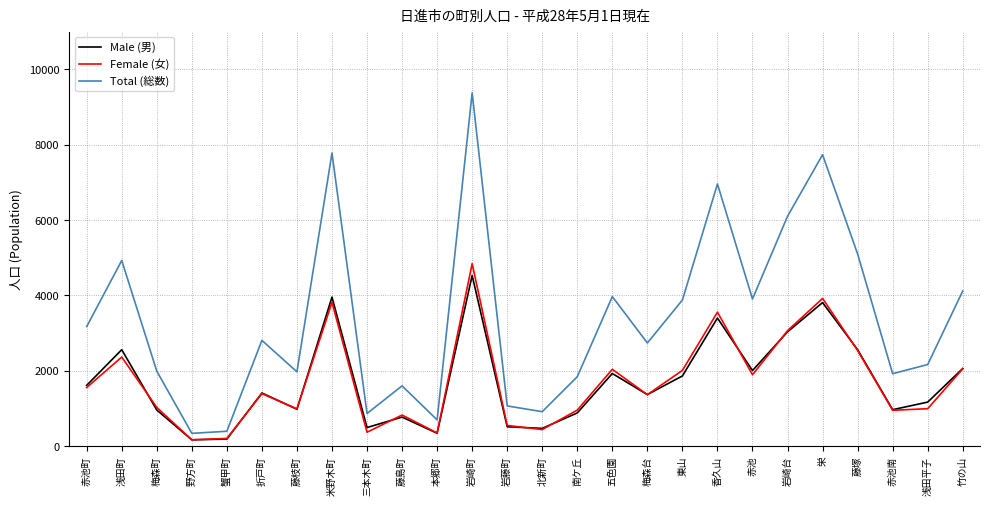

Rank the series at 栄 from highest to lowest value.

Total (総数), Female (女), Male (男)